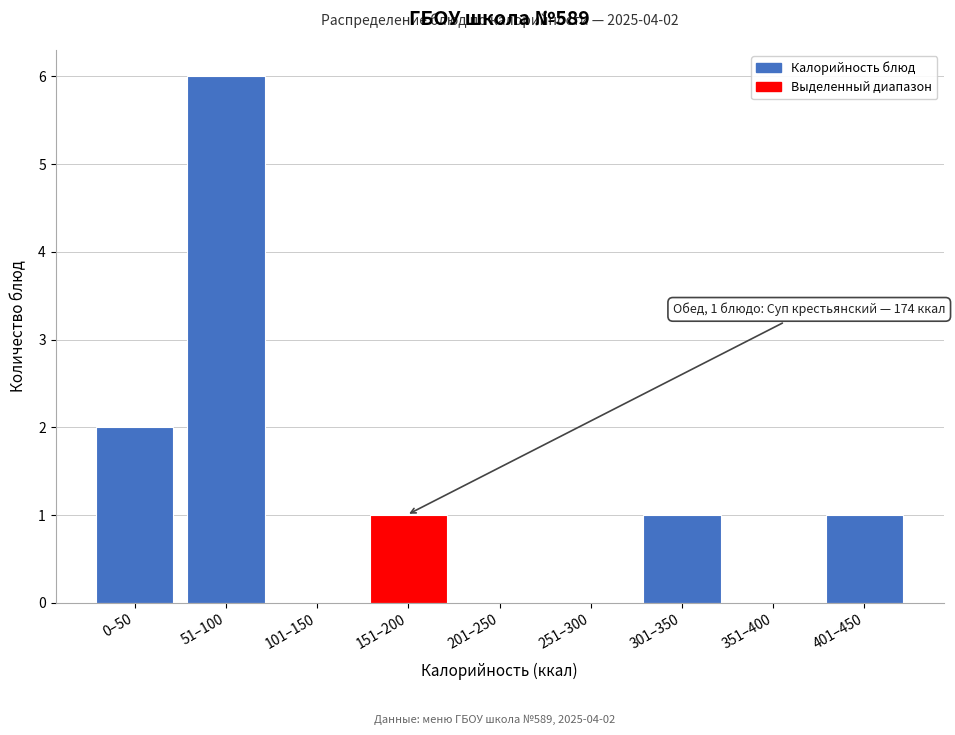

Reading left to right, what are all the values shown in this chart?

0–50=2	51–100=6	101–150=0	151–200=1	201–250=0	251–300=0	301–350=1	351–400=0	401–450=1